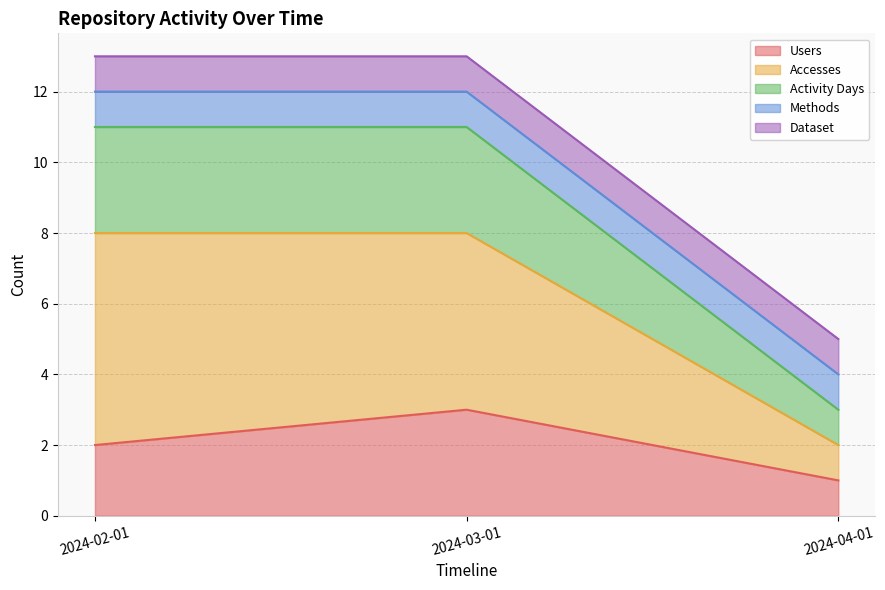

At which label is Activity Days closest to 5?

2024-02-01